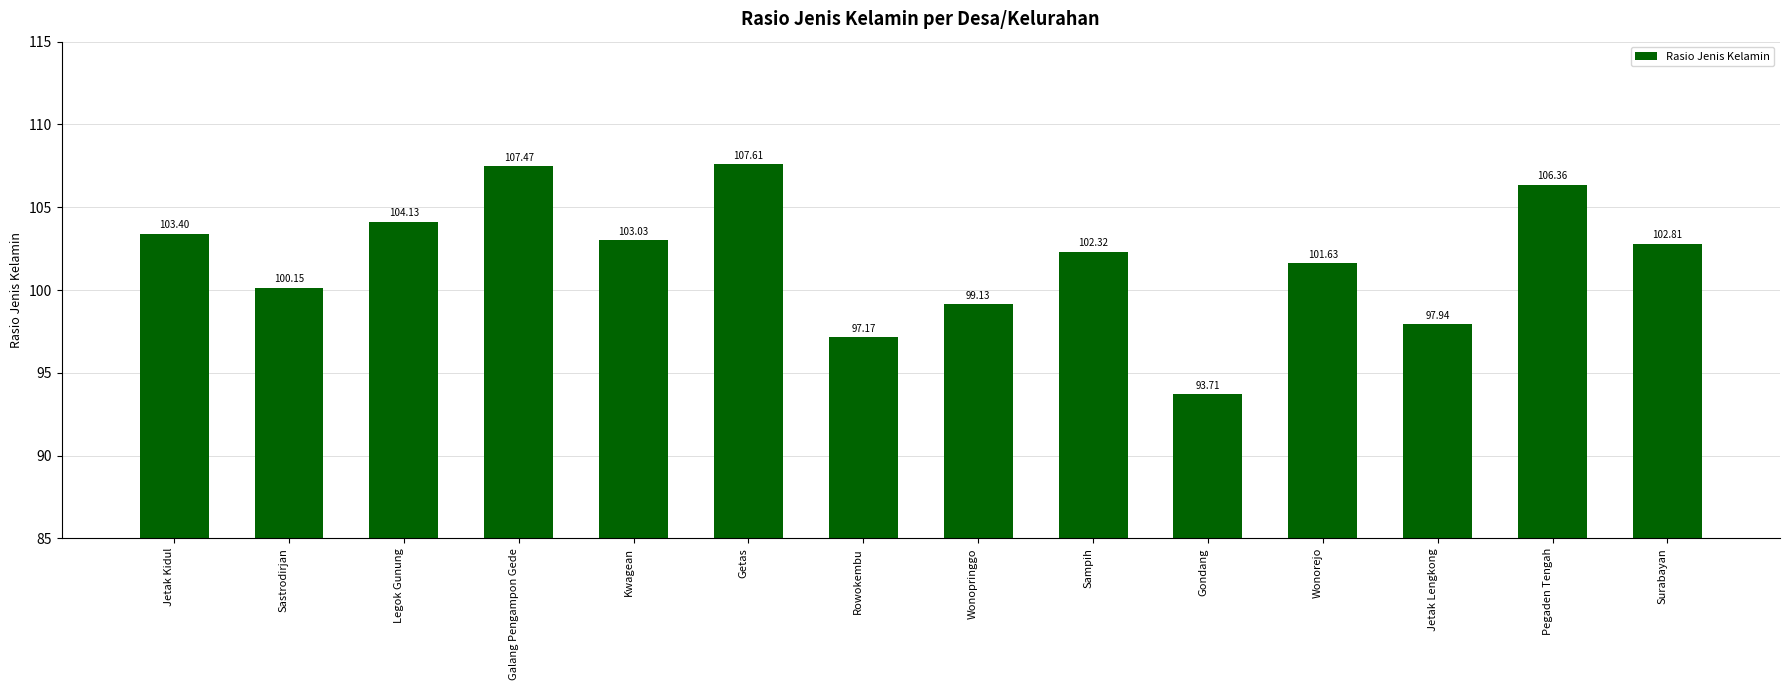

Count the number of categories in the chart.

14